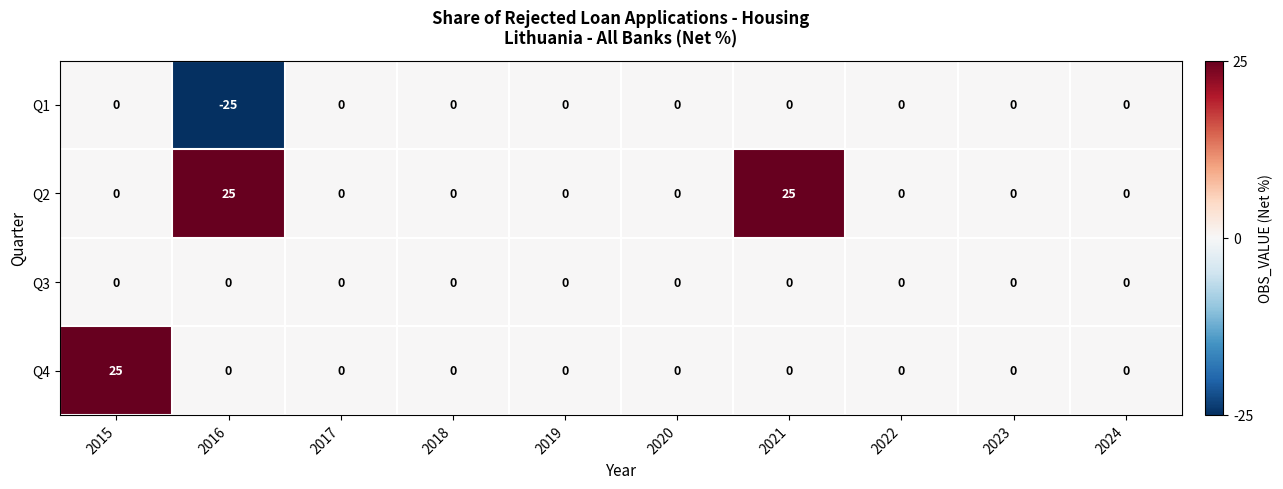

Rank the series by their average value, from highest to lowest.

Q2, Q4, Q3, Q1